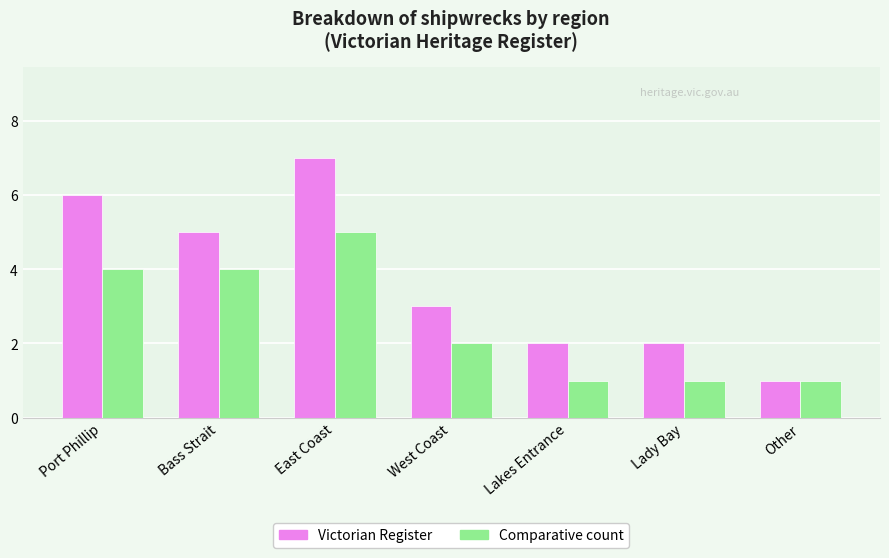

What position from the left is Bass Strait?

2